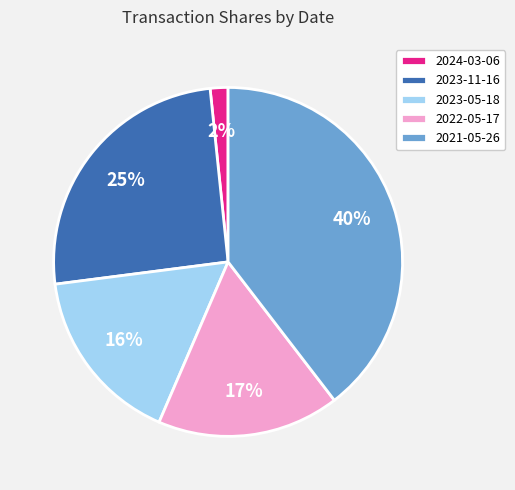

To the nearest percent, what is the average slice percentage?

20%